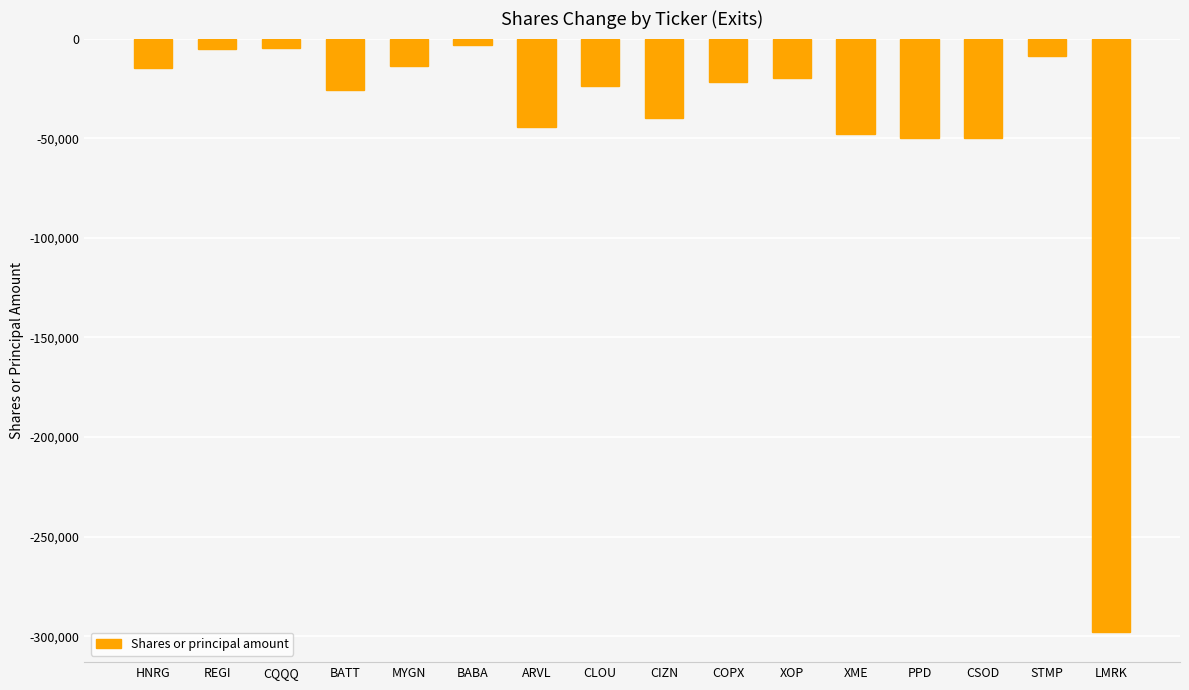

What is the change in value from ARVL to CSOD?

-5550